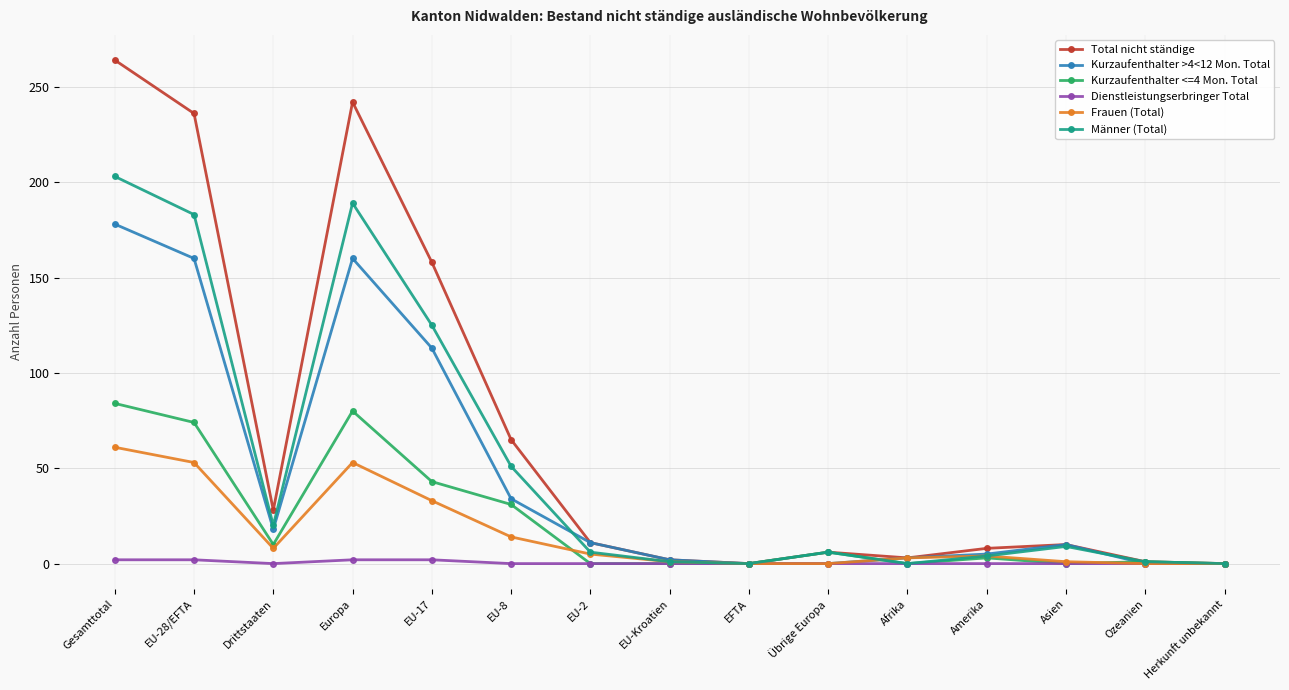

True or false: Kurzaufenthalter >4<12 Mon. Total has more than 1 interior local peaks.

True